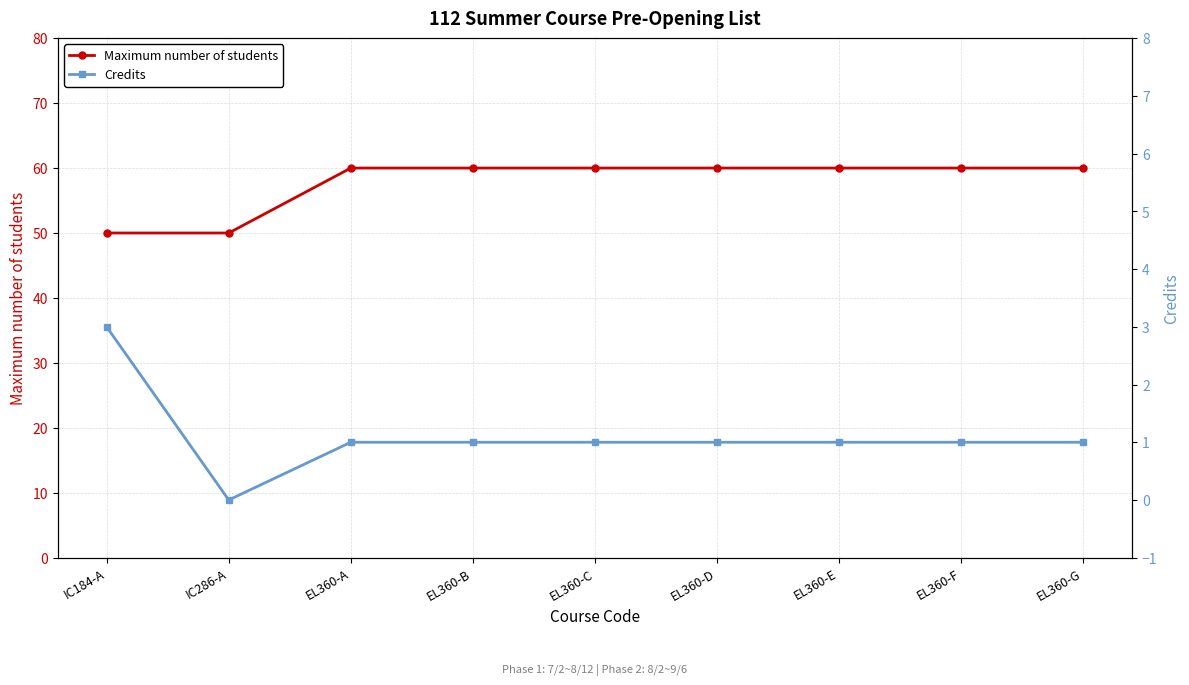

What is the approximate value of Maximum number of students at IC286-A?

50